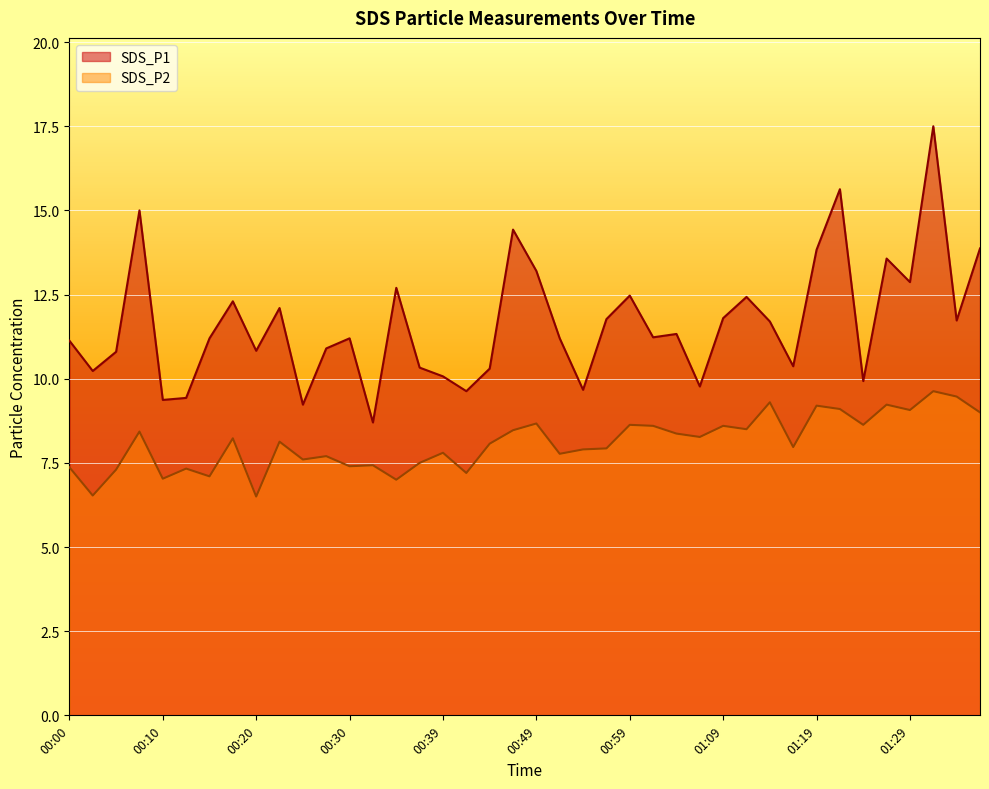

The value of SDS_P2 at 00:30 is 7.4. True or false?

True